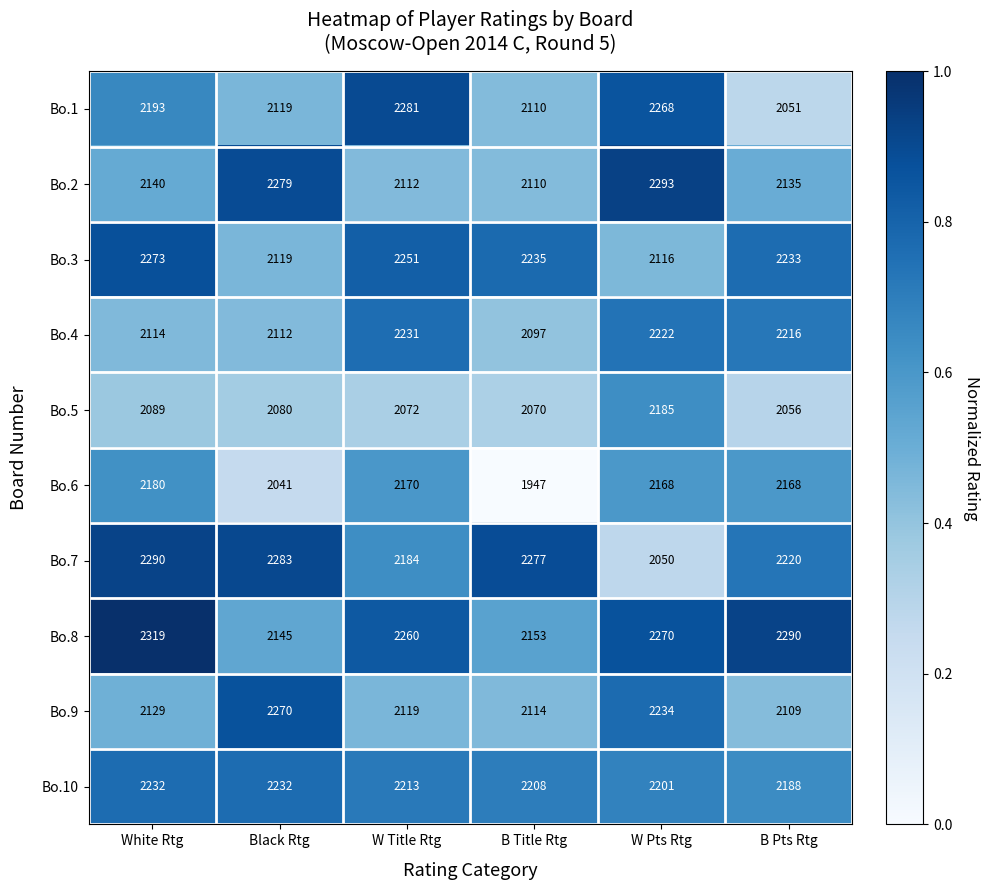

What is the sum of all Bo.1 values?

13022